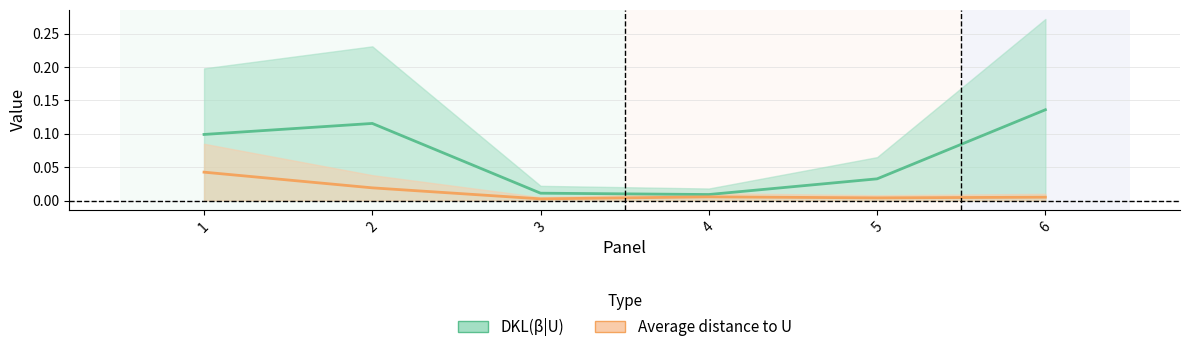

At which category is the sum across all series the highest?

1